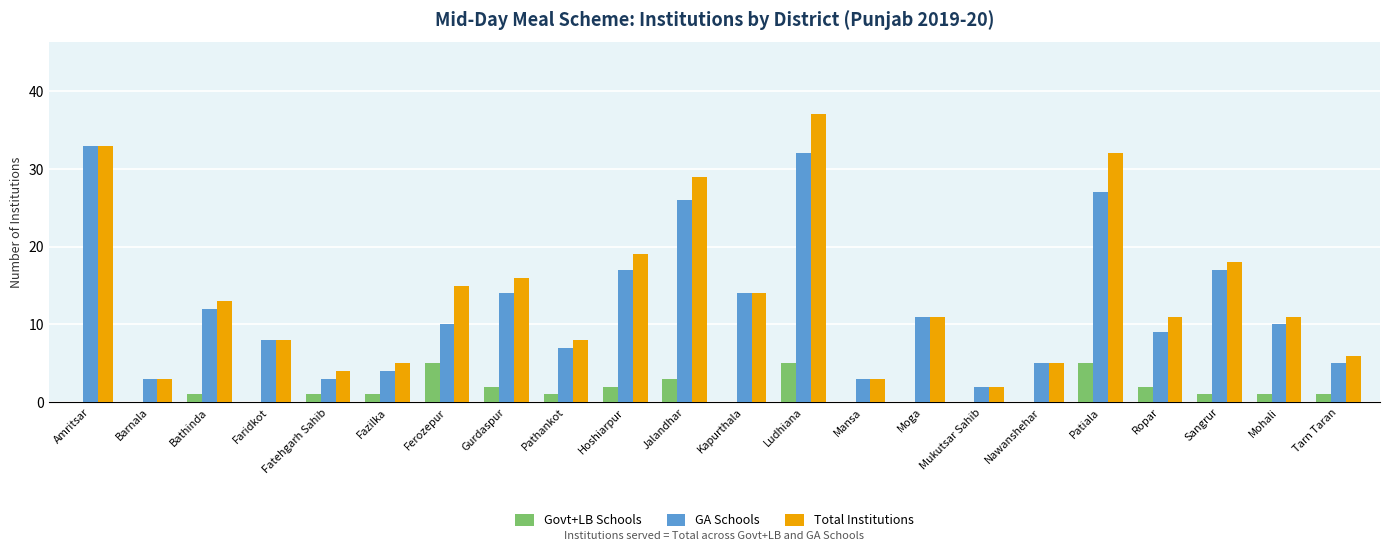

What is the greatest value displayed?

37